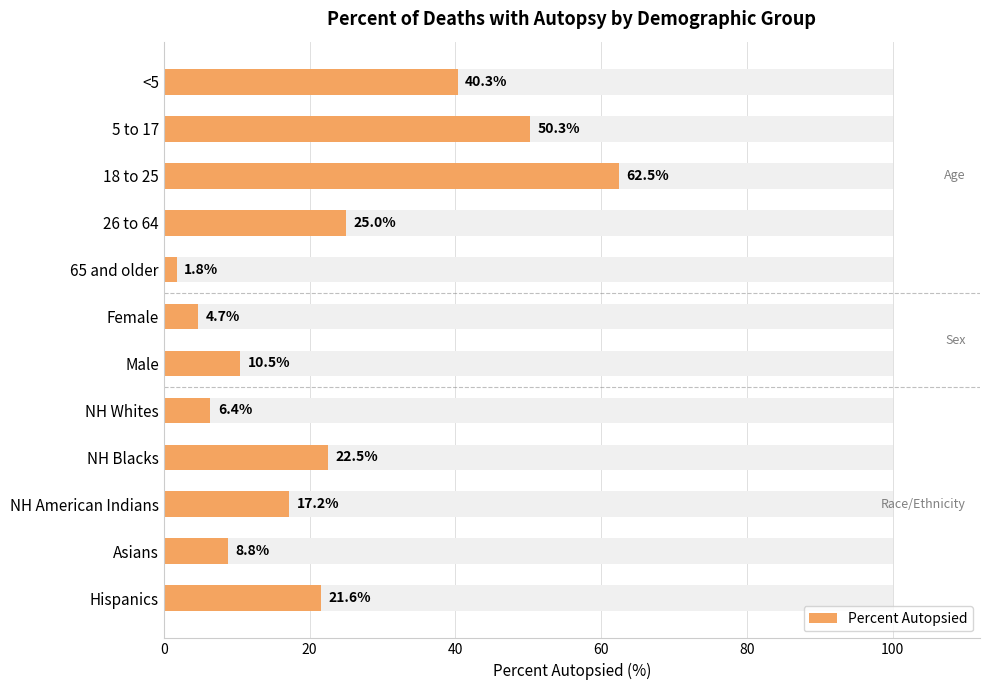

What is the difference between the maximum and minimum values?

60.7